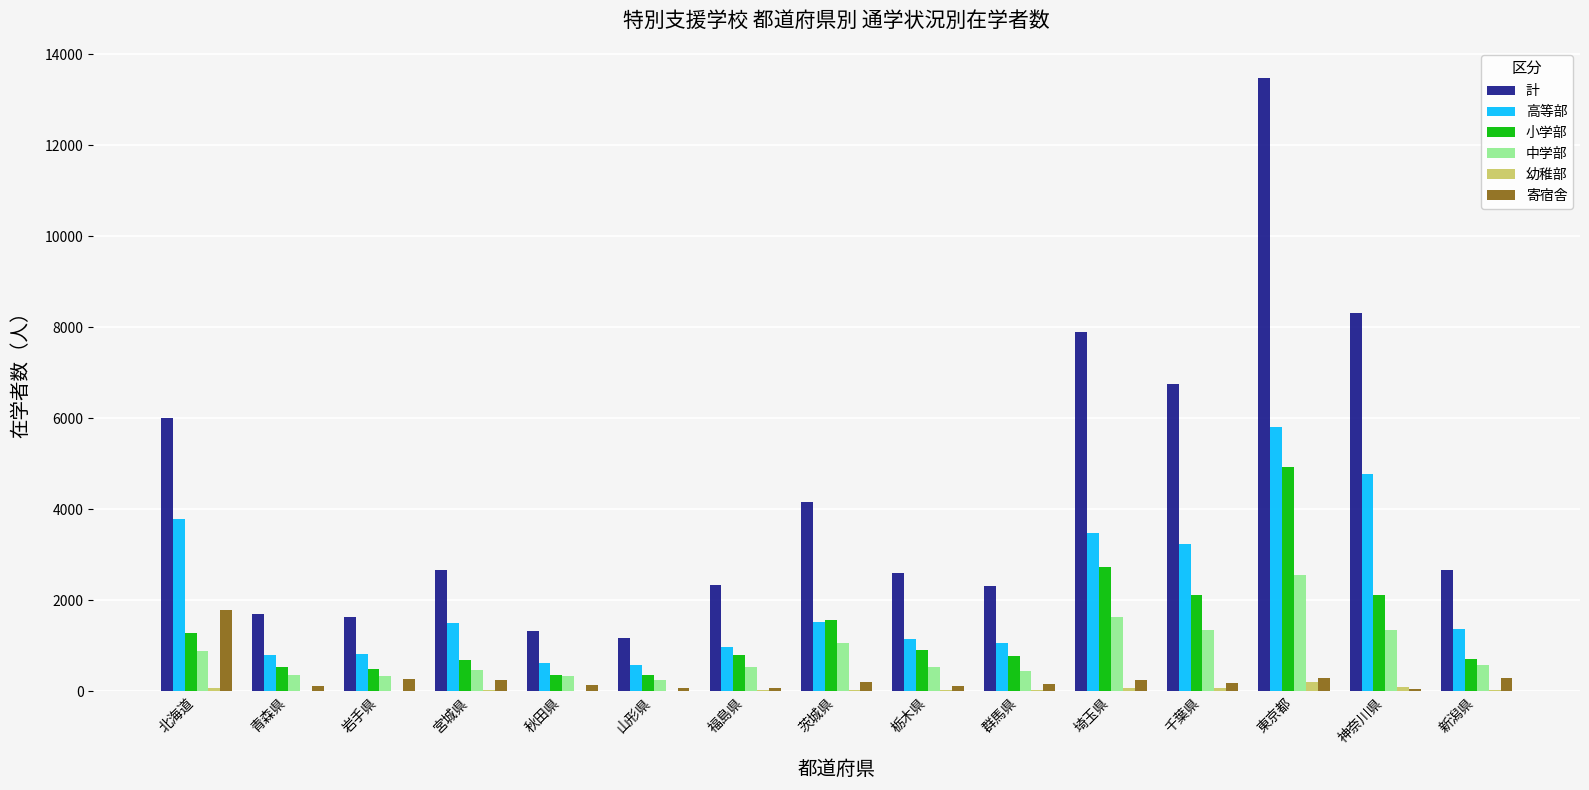

Is the value of 幼稚部 at 東京都 greater than the value of 中学部 at 栃木県?

No